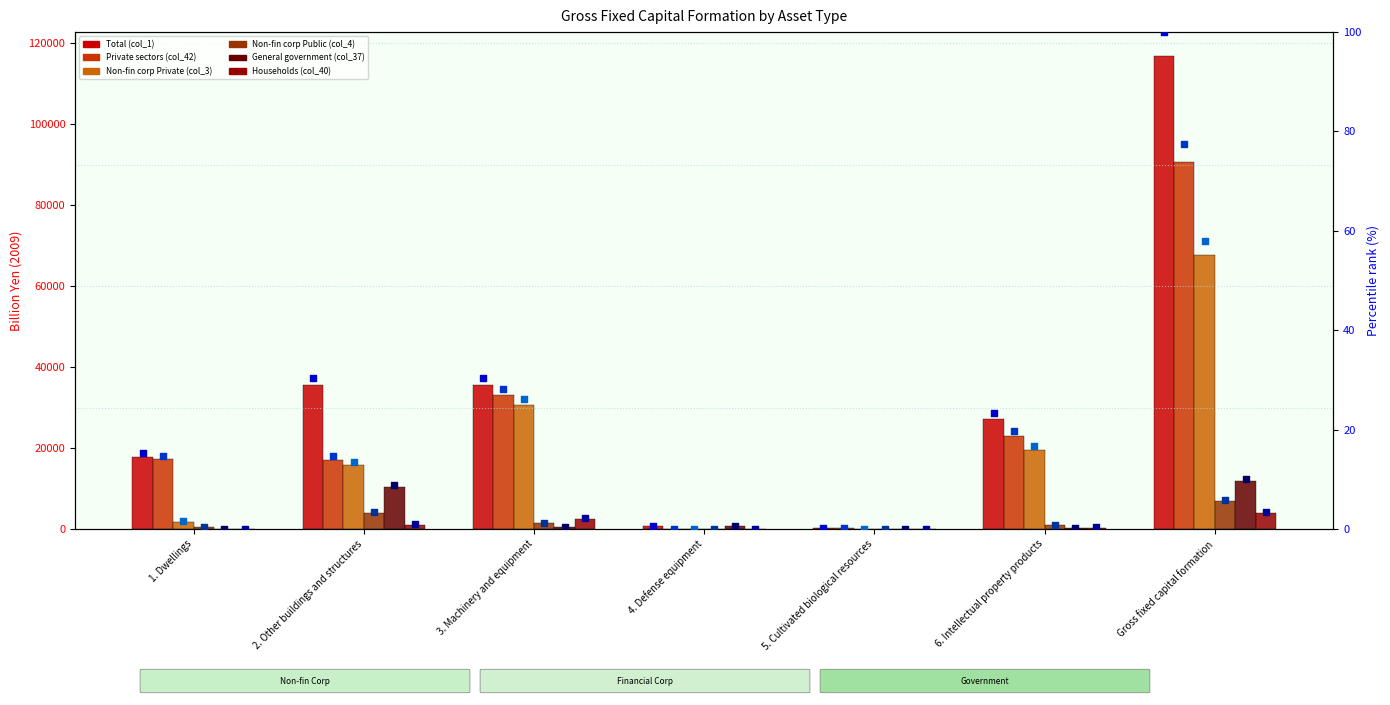

Which series contains the lowest Y value?

Private sectors (col_42)